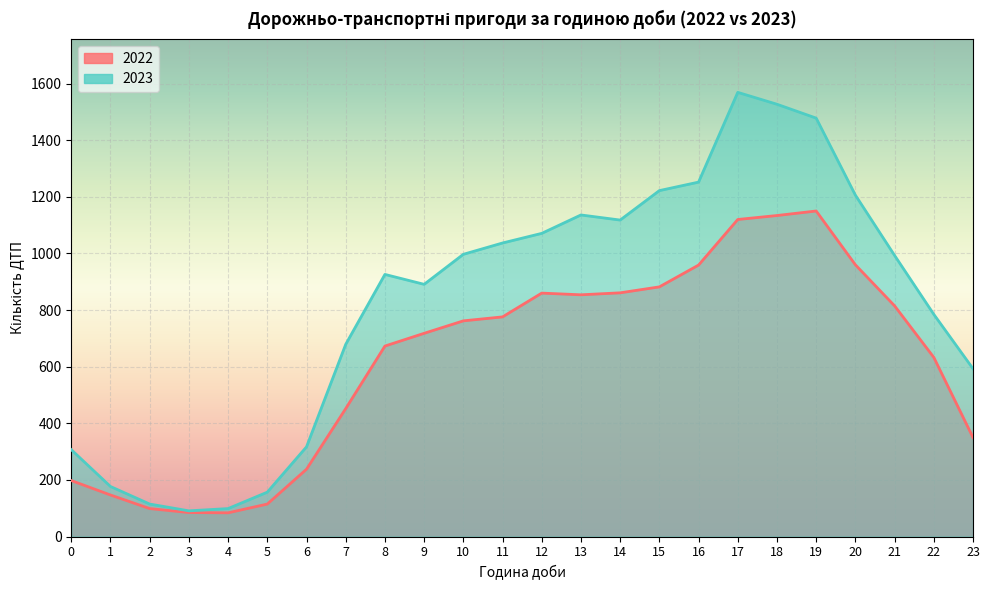

What is the value of the 2022 point at the 8th from the left?

452